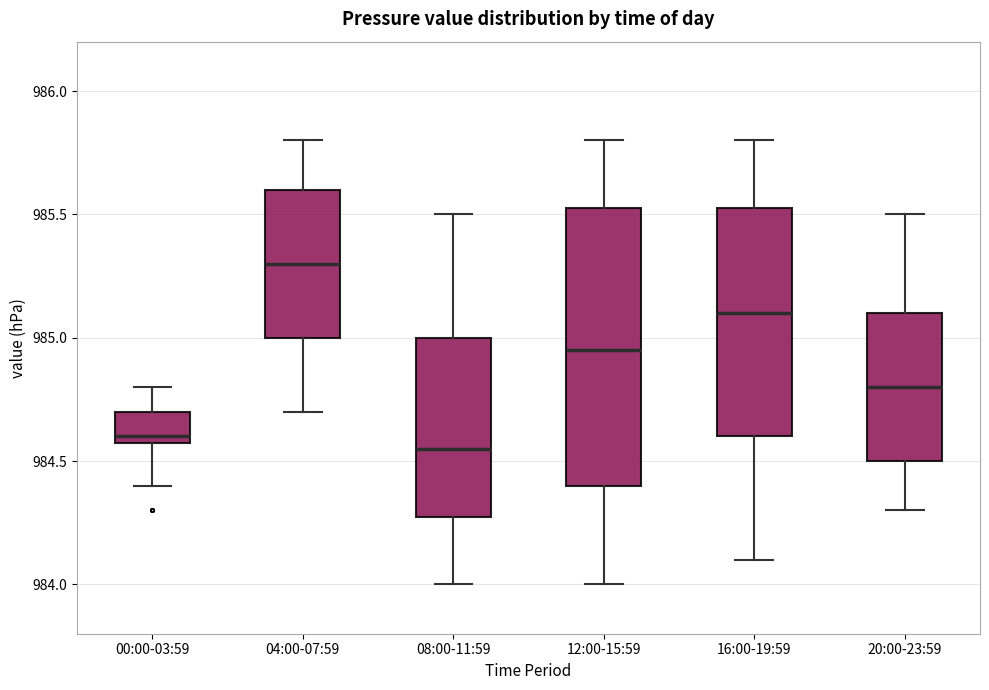

Reading left to right, read every box against the y-axis: the position of its median line, the range the box covers, and the ends of its whiskers. The values are not printed on the chart, so give them approximately, as read against the axis.

00:00-03:59: median 984.60 (just above the box's lower edge), box 984.60 to 984.70, whiskers 984.40 to 984.80
04:00-07:59: median 985.30, box 985.00 to 985.60, whiskers 984.70 to 985.80
08:00-11:59: median 984.55, box 984.30 to 985.00, whiskers 984.00 to 985.50
12:00-15:59: median 984.95, box 984.40 to 985.55, whiskers 984.00 to 985.80
16:00-19:59: median 985.10, box 984.60 to 985.55, whiskers 984.10 to 985.80
20:00-23:59: median 984.80, box 984.50 to 985.10, whiskers 984.30 to 985.50